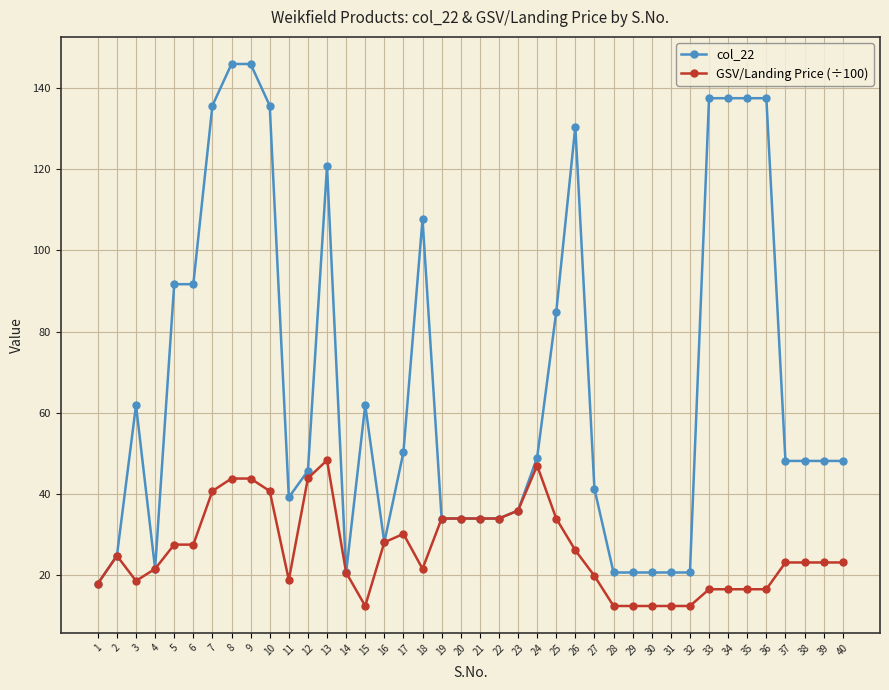

List the series in order of their peak value, highest first.

col_22, GSV/Landing Price (÷100)